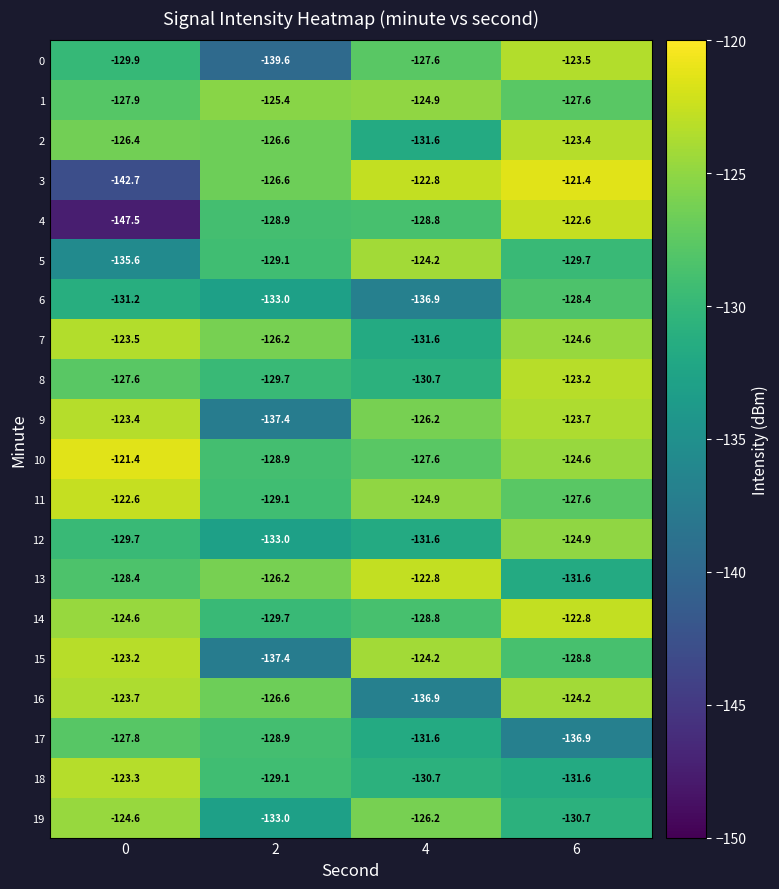

What is the sum of the 18 values at 2 and 0?

-252.4